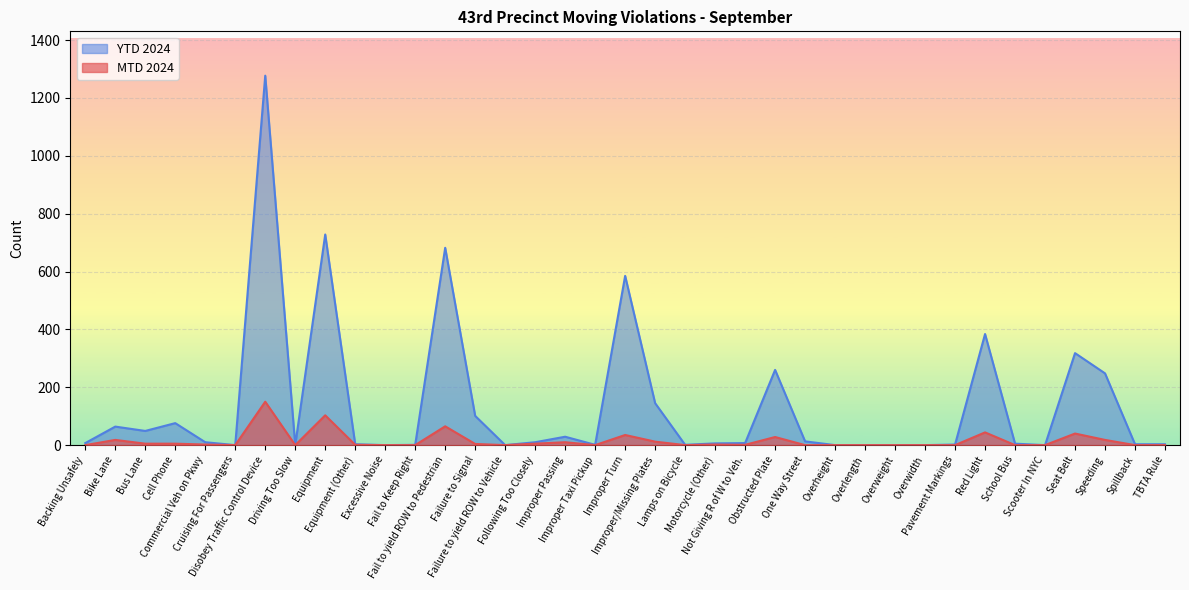

Is it true that MTD 2024 equals 85 at Overwidth?

False